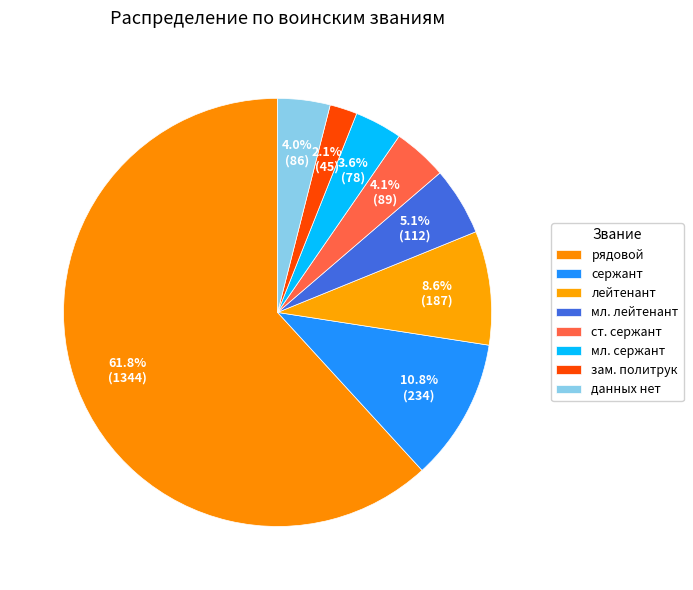

What is the ratio of the value at ст. сержант to the value at мл. лейтенант?

0.8